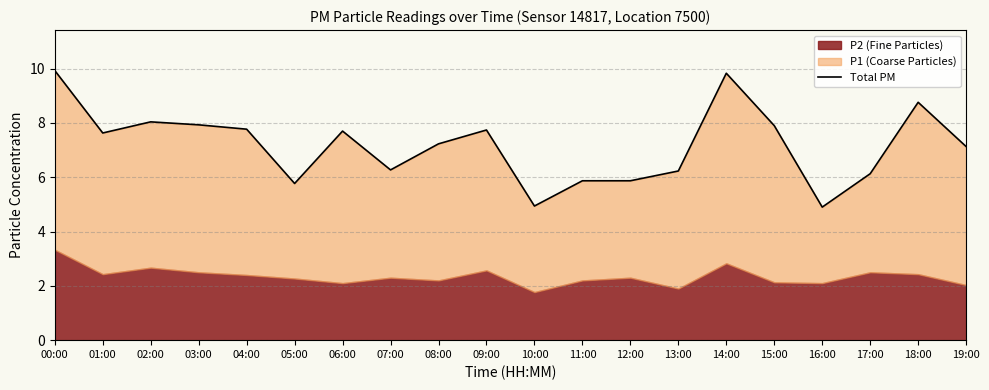

How many lines are shown in the chart?

1